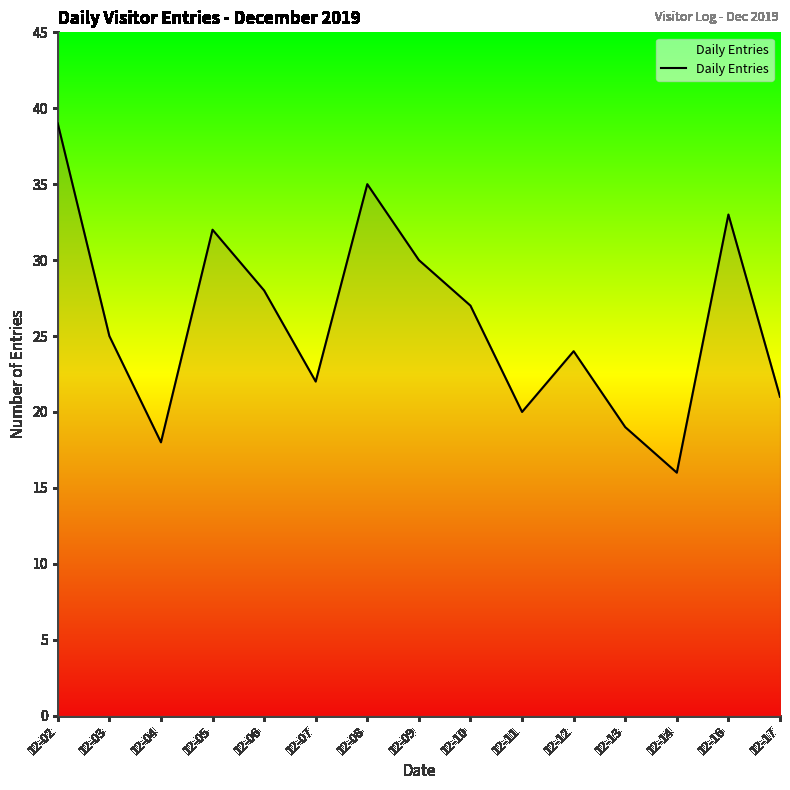

How many lines are shown in the chart?

1